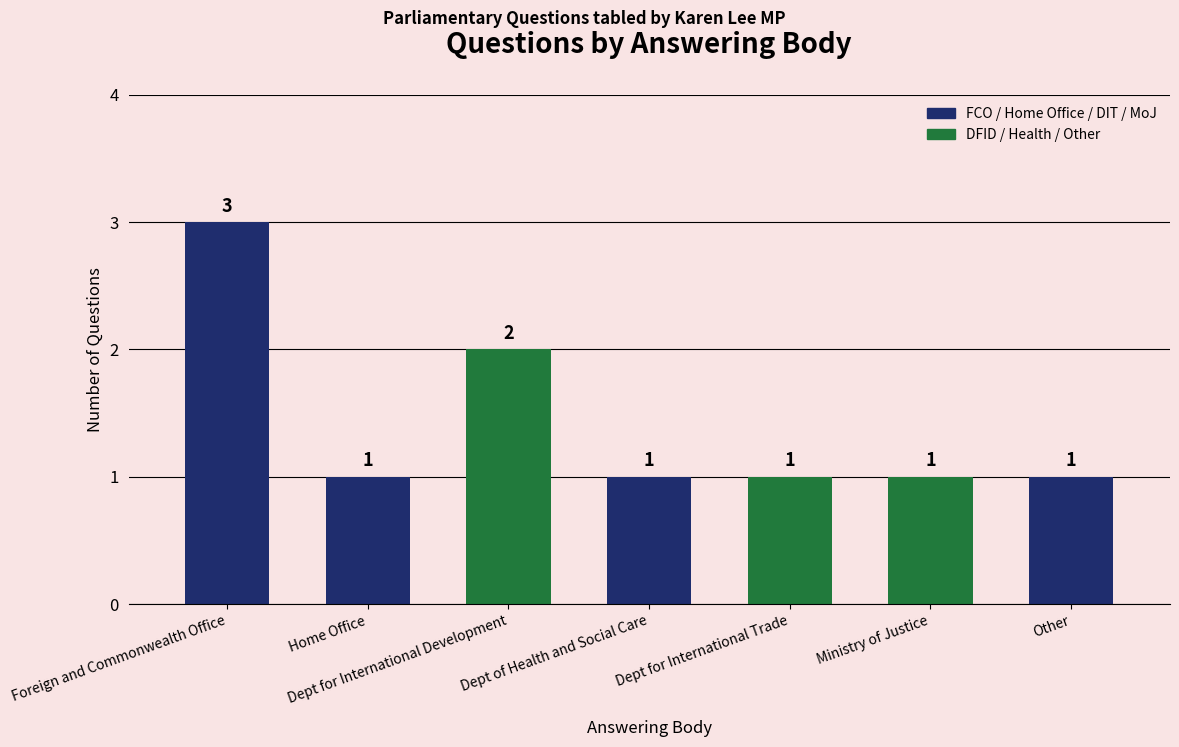

Are the bars horizontal?

No